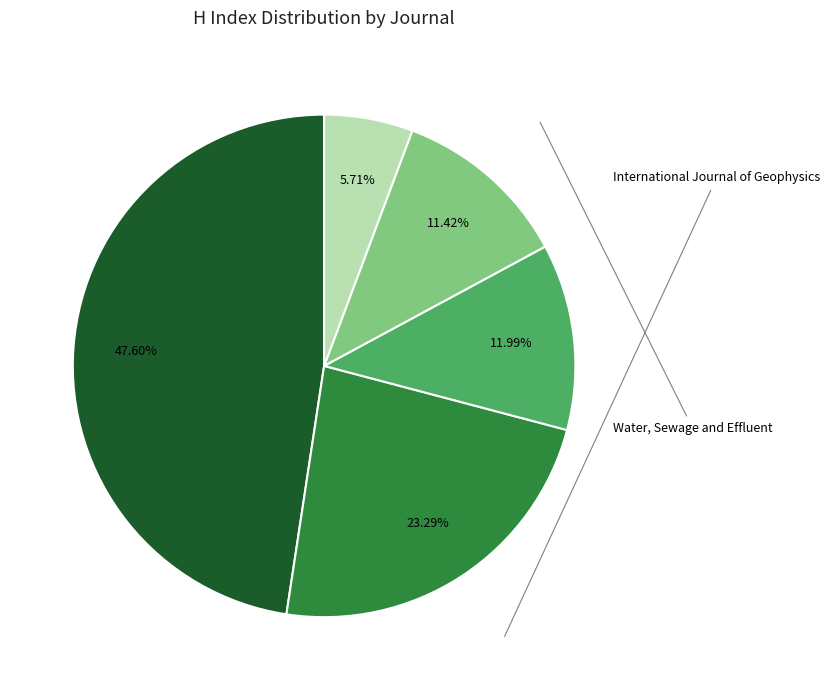

Is there a majority slice in this chart?

No